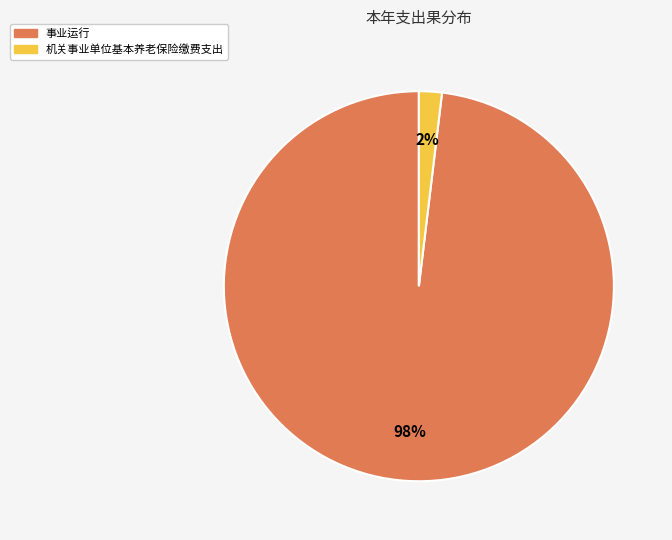

Which has a higher value, 事业运行 or 机关事业单位基本养老保险缴费支出?

事业运行